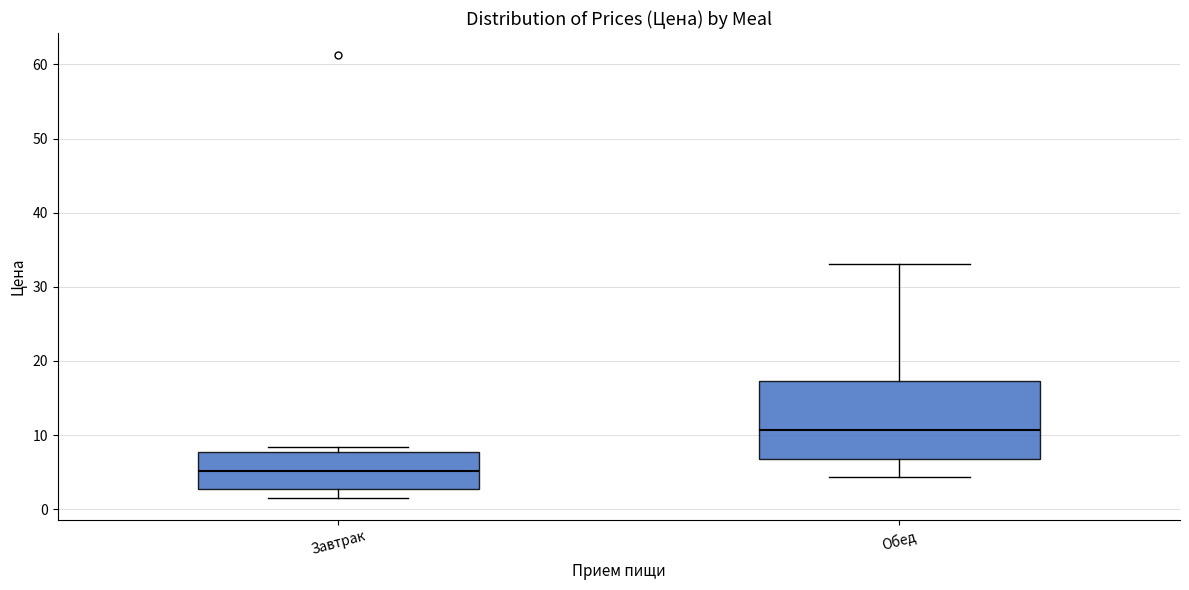

Reading left to right, transcribe this box plot: for each box, give where its median line is, the range the box spans, and where its two whiskers end, as read against the y-axis. The values are not printed on the chart, so give them approximately, as read against the axis.

Завтрак: median 5, box 3 to 8, whiskers 2 to 8 (just above the box's upper edge)
Обед: median 11, box 7 to 17, whiskers 4 to 33